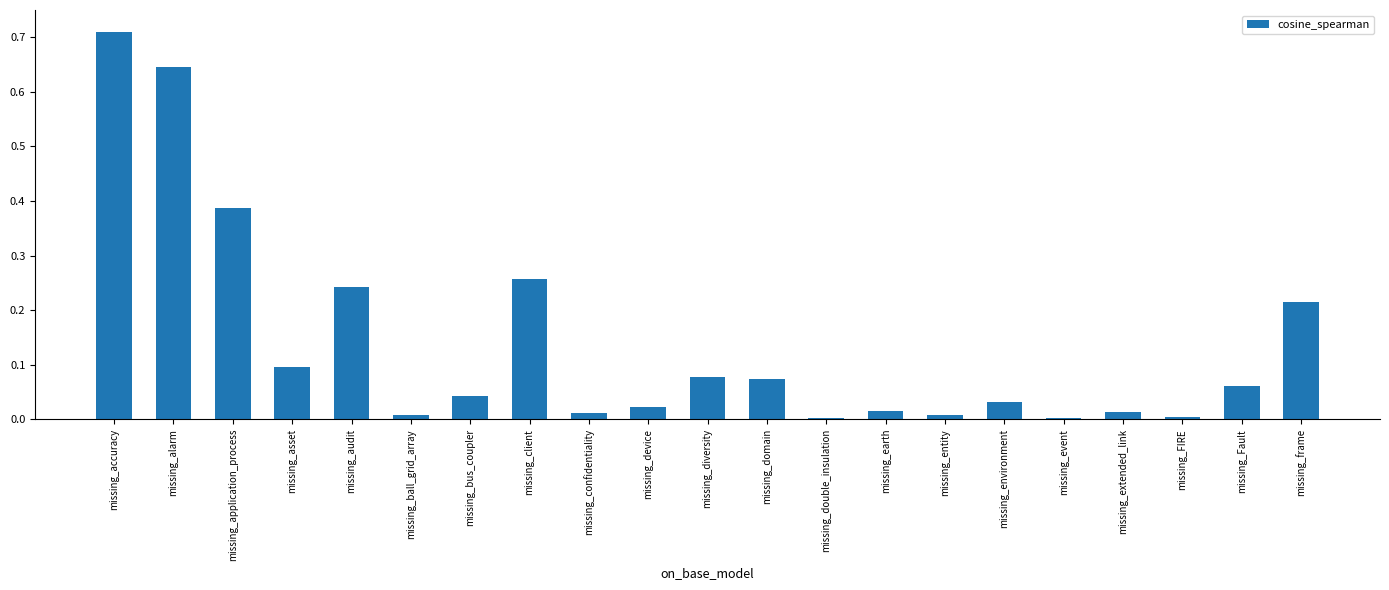

At which category does the chart reach its peak across all series?

missing_accuracy